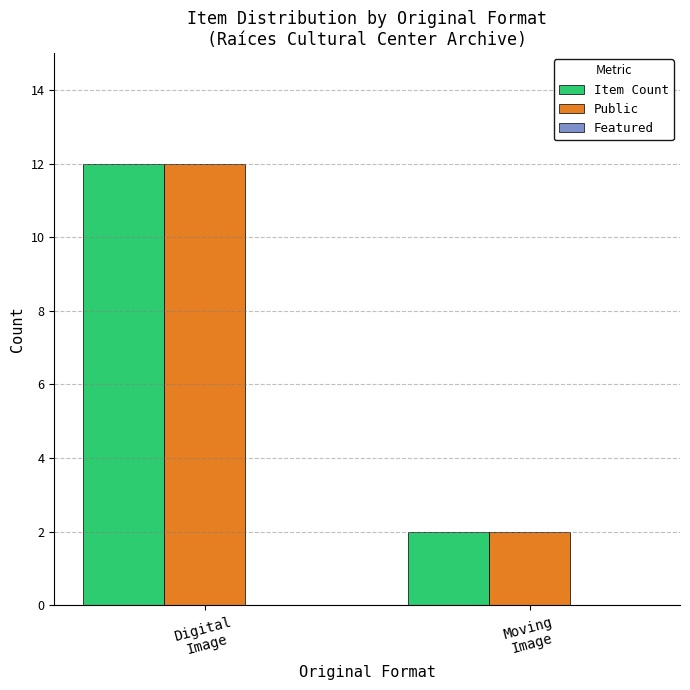

Does the chart contain stacked bars?

No